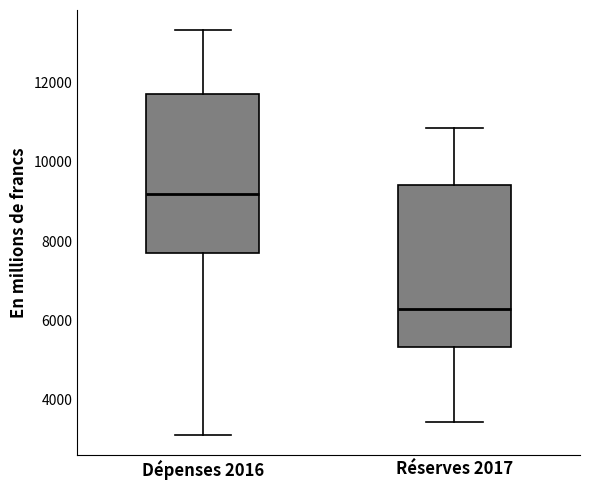

Reading left to right, transcribe this box plot: for each box, give where its median line is, the range the box spans, and where its two whiskers end, as read against the y-axis. The values are not printed on the chart, so give them approximately, as read against the axis.

Dépenses 2016: median 9200, box 7600 to 11800, whiskers 3200 to 13400
Réserves 2017: median 6200, box 5400 to 9400, whiskers 3400 to 10800